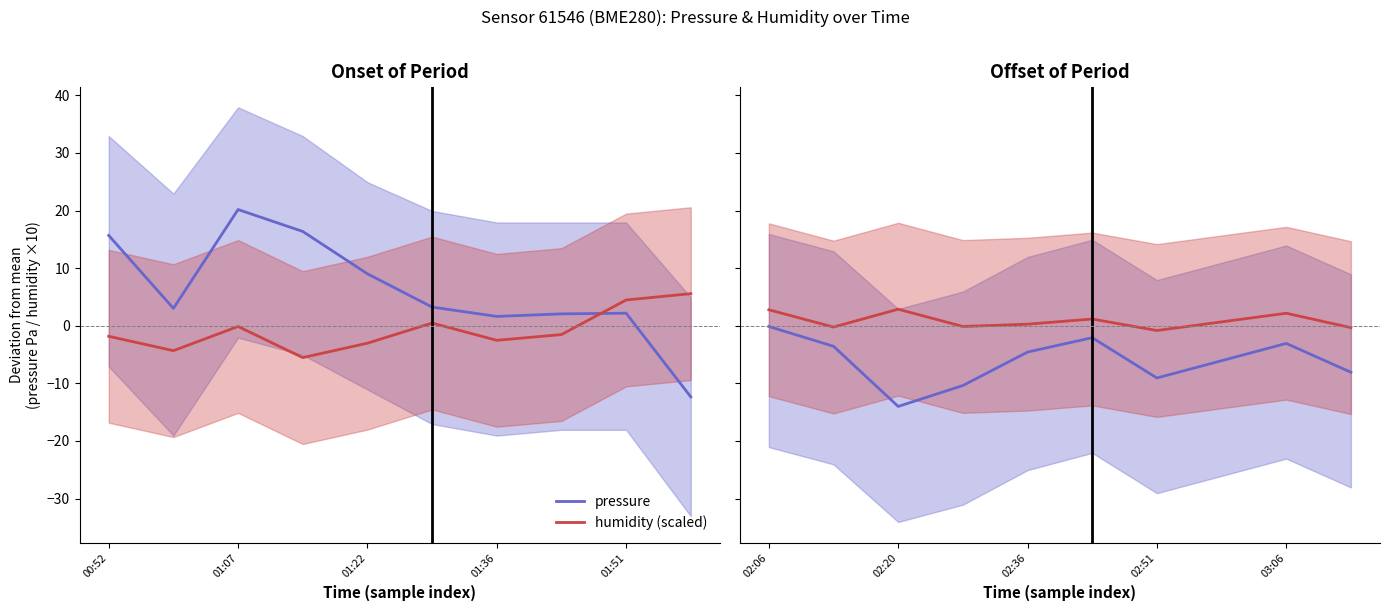

What is the difference between the maximum and minimum values in the pressure series?

13.9